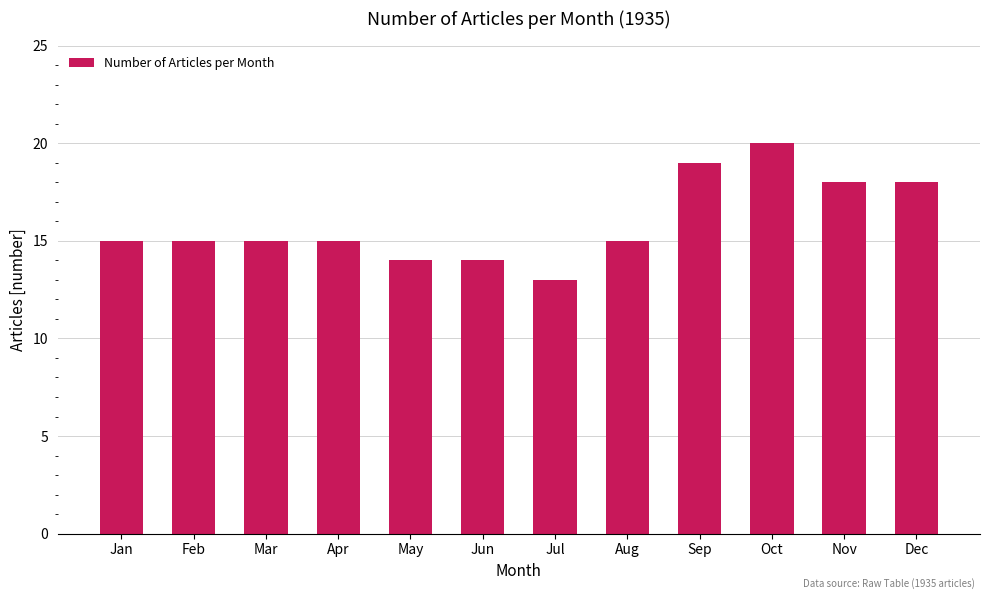

What is the difference between the second highest and minimum values?

6